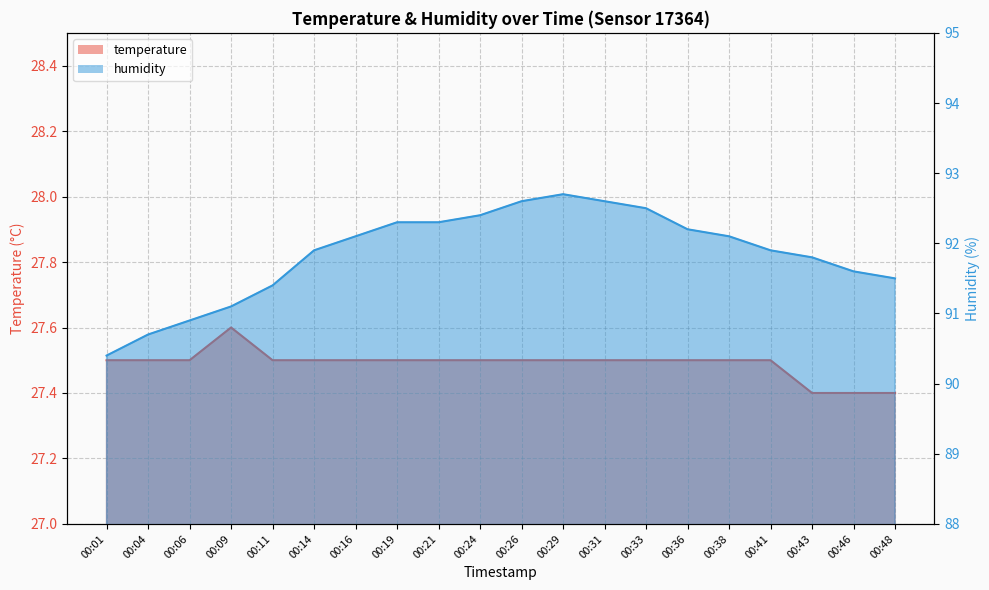

Is it true that temperature equals 45.8 at 00:04?

False